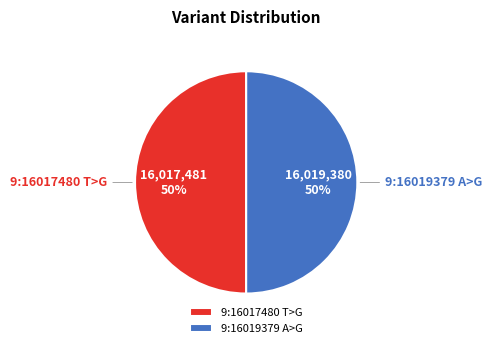

Is it true that 9:16017480 T>G is 50% of the pie?

True